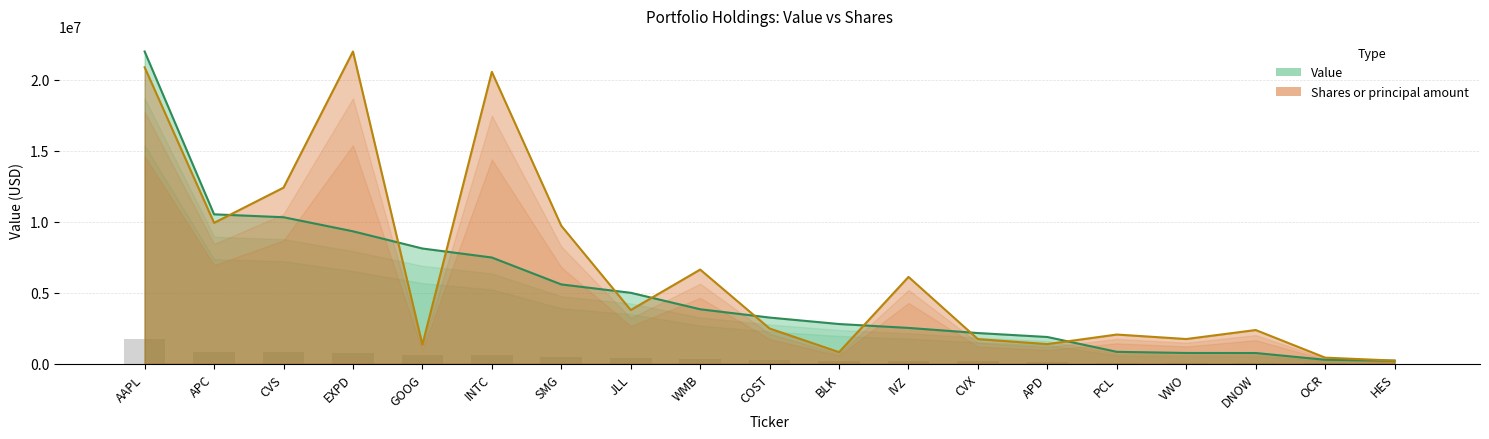

What is the label of the 5th bar from the left?

GOOG